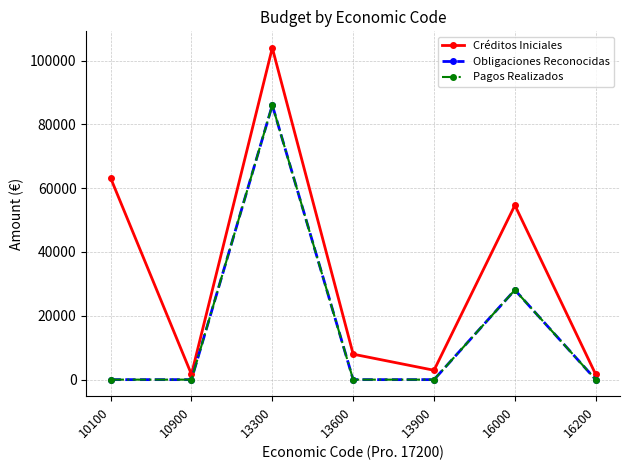

Which series changed the most between 10900 and 13600?

Créditos Iniciales